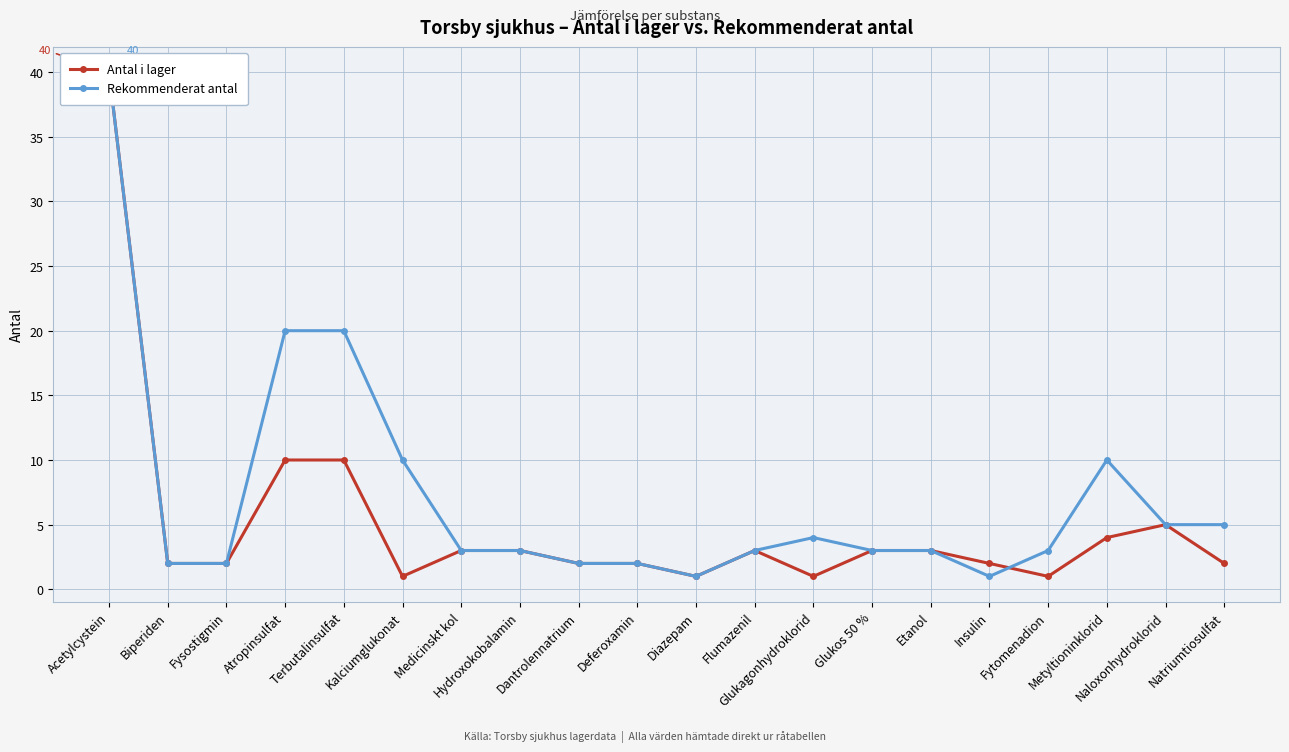

Is the value of Rekommenderat antal at Atropinsulfat greater than the value of Antal i lager at Terbutalinsulfat?

Yes